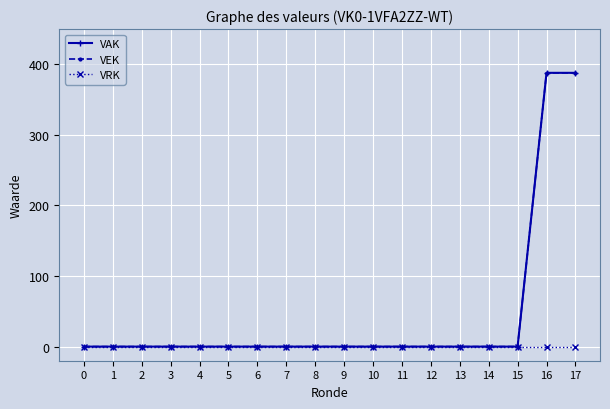

List the series in order of their peak value, lowest first.

VRK, VAK, VEK